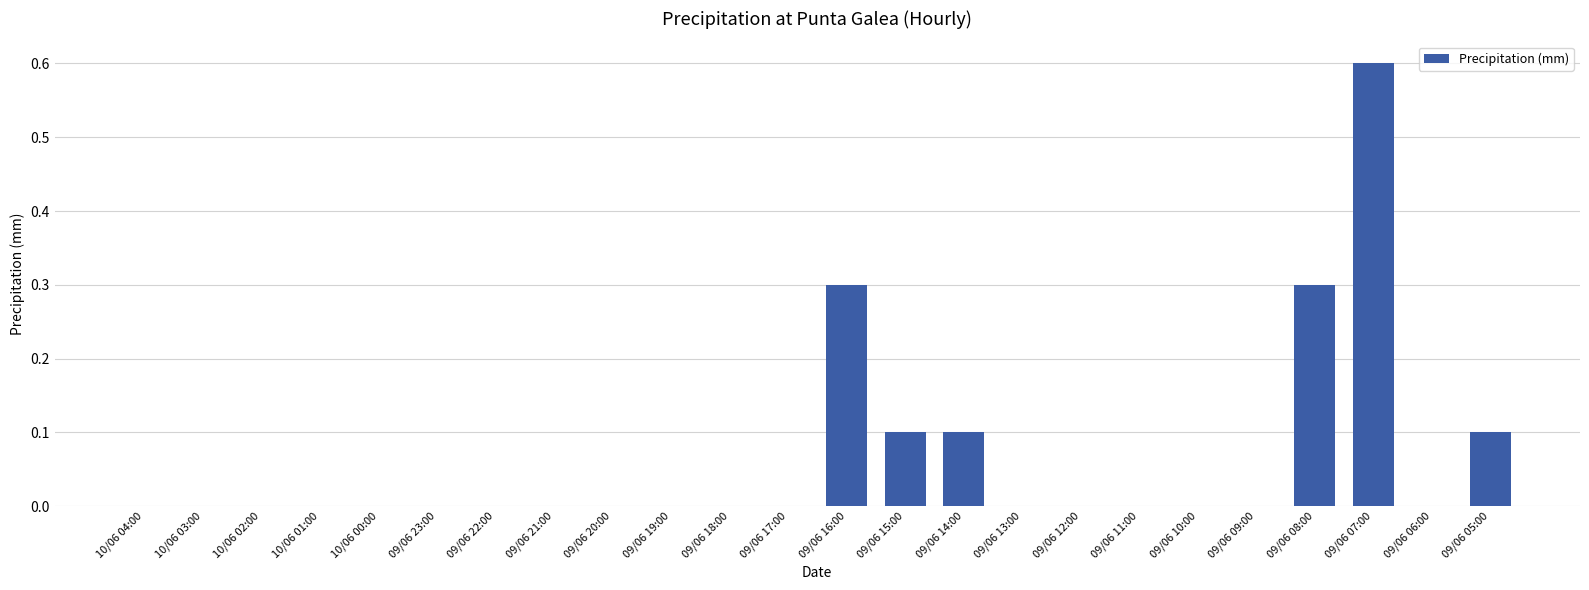

What is the sum of all values?

1.5